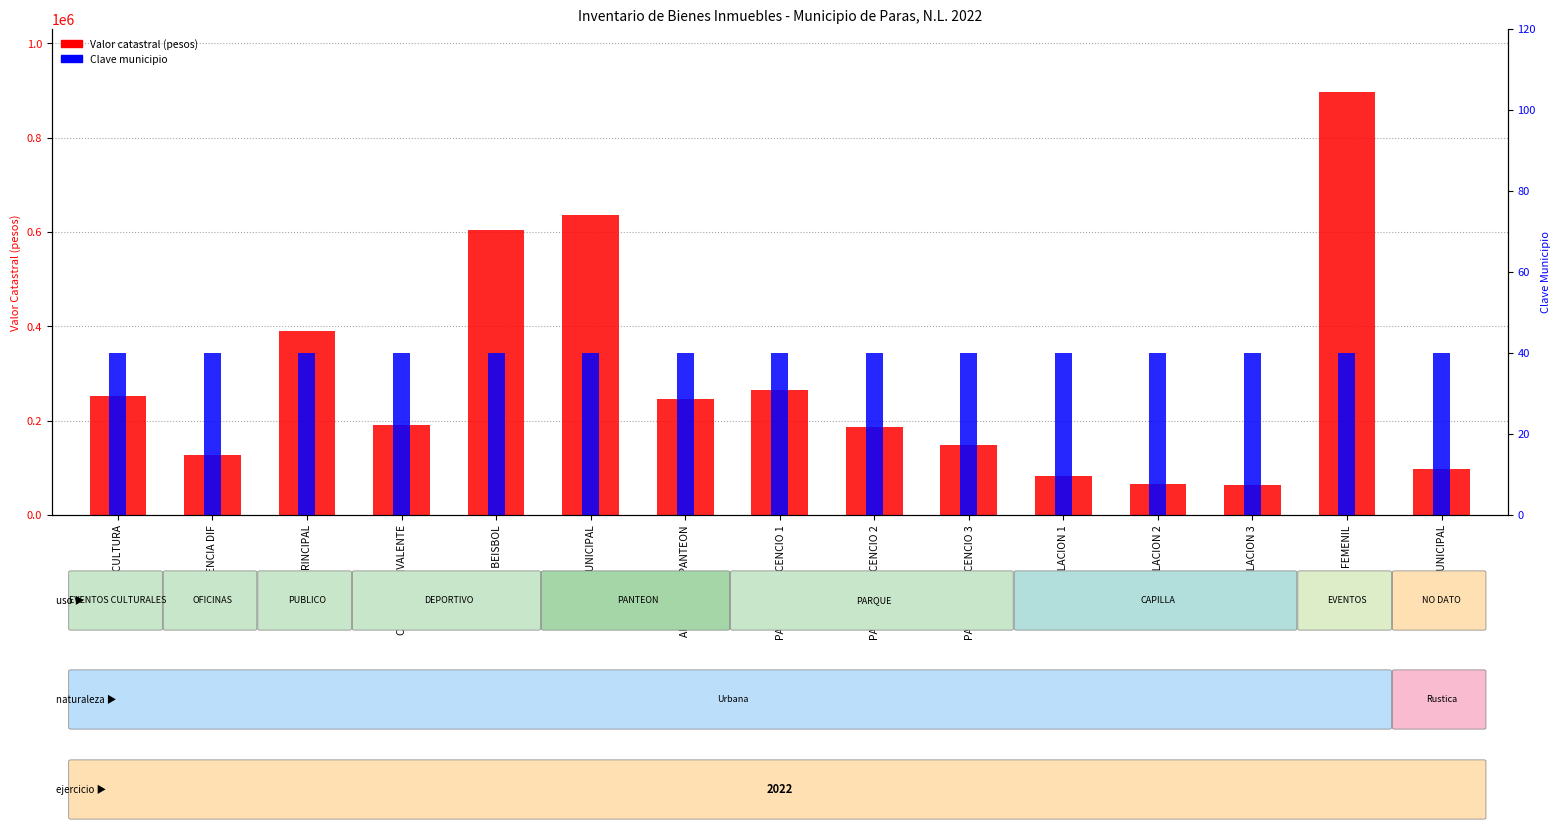

Count the number of categories in the chart.

15